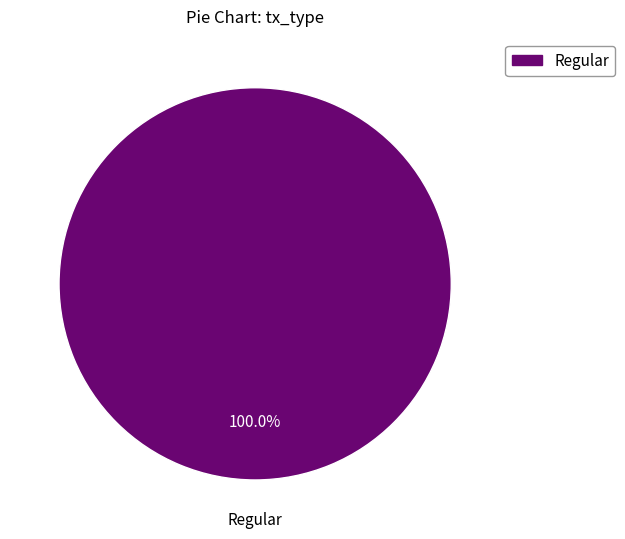

How many slices are in this pie chart?

1